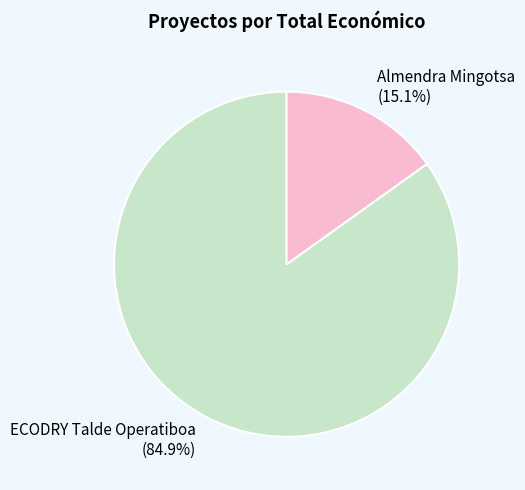

Which slice is the smallest?

Almendra Mingotsa